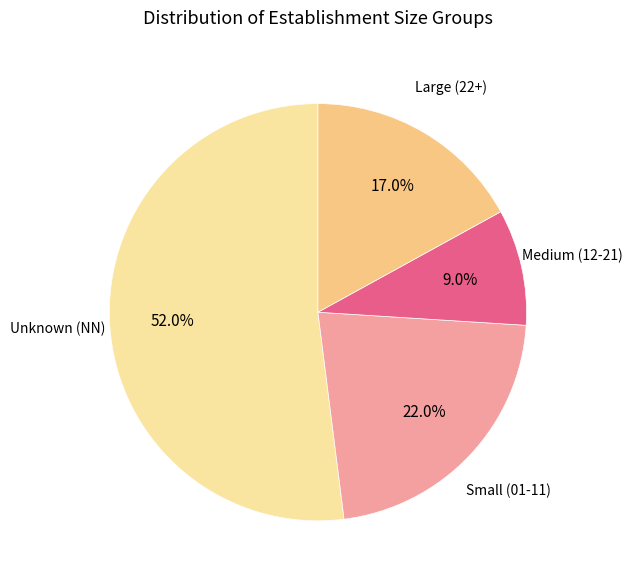

How many segments does this pie chart have?

4